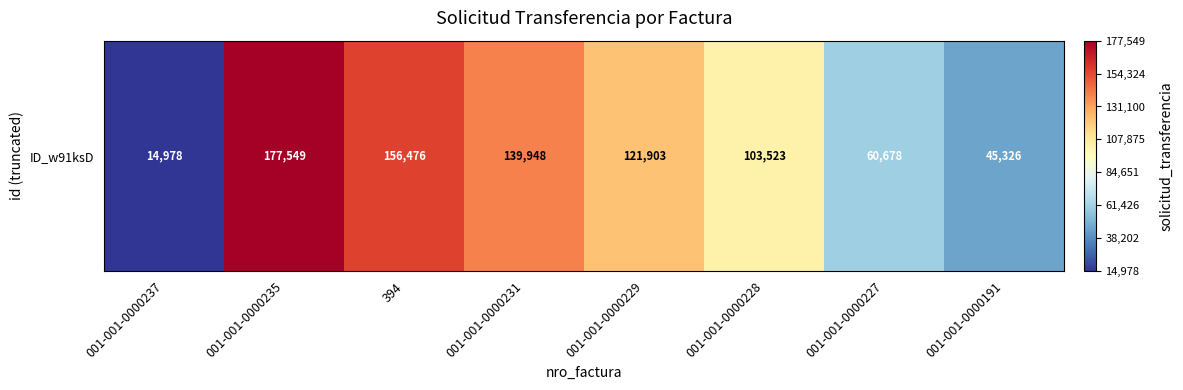

What is the difference between the maximum and minimum values?

162571